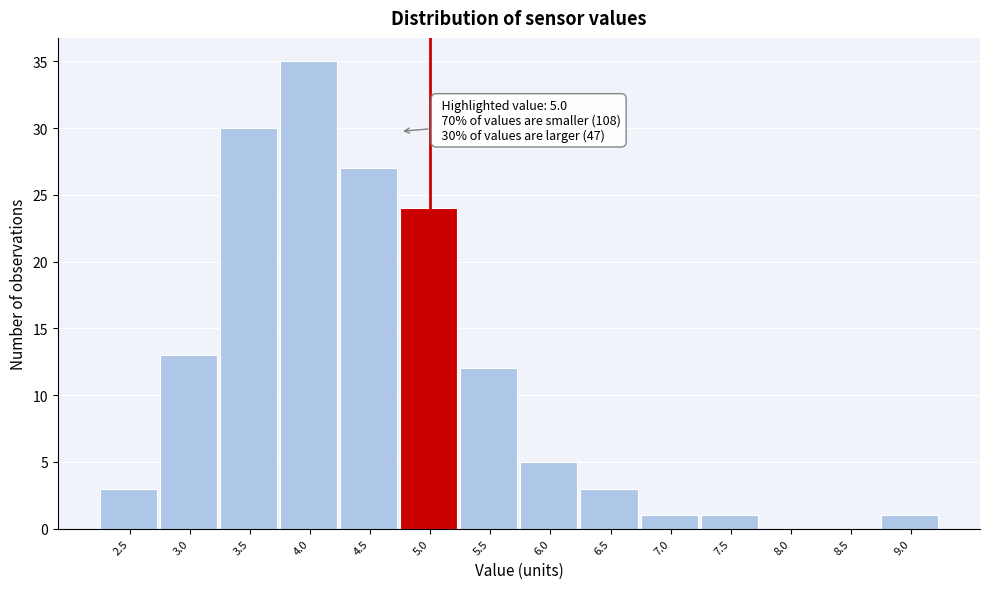

Reading right to left, extract all data points from this chart.

9.0=1	8.5=0	8.0=0	7.5=1	7.0=1	6.5=3	6.0=5	5.5=12	5.0=24	4.5=27	4.0=35	3.5=30	3.0=13	2.5=3